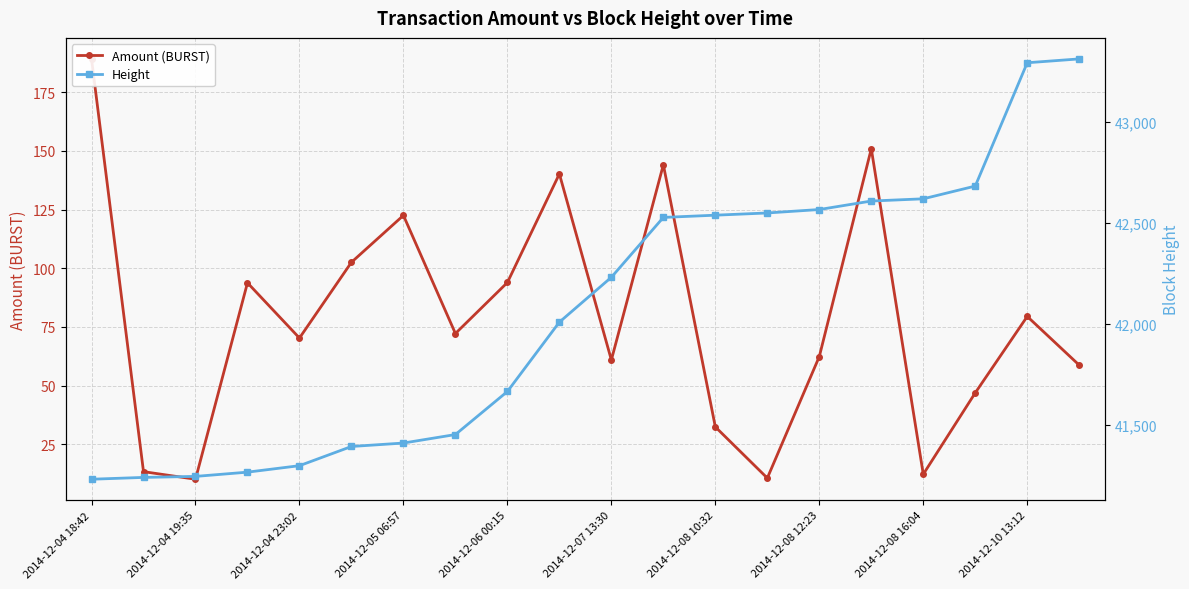

Which series has the widest spread of values?

Height